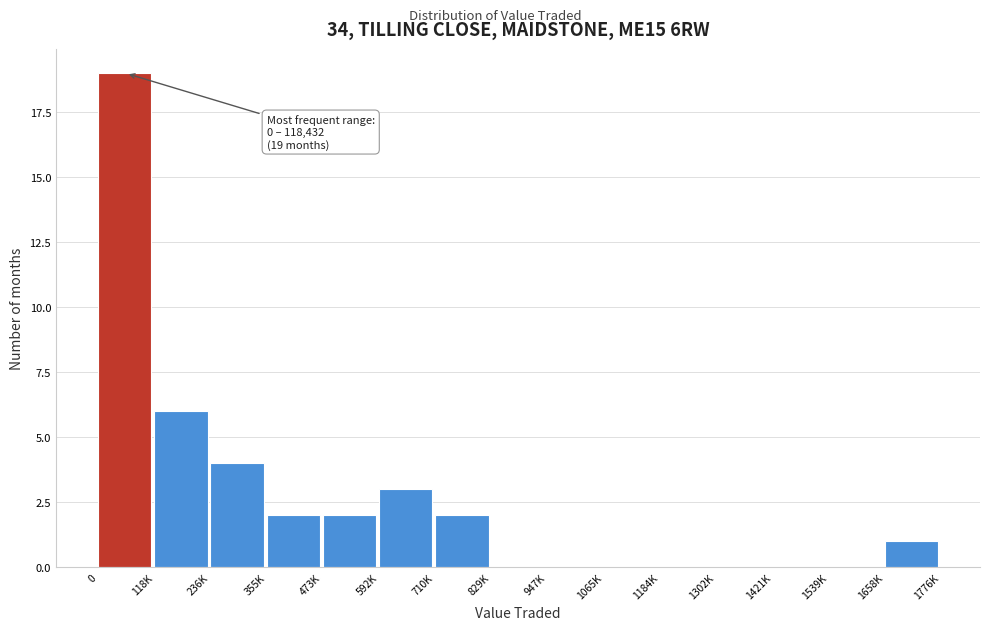

Reading left to right, list all the values displayed in this chart.

0=19	118K=6	236K=4	355K=2	473K=2	592K=3	710K=2	829K=0	947K=0	1065K=0	1184K=0	1302K=0	1421K=0	1539K=0	1658K=1